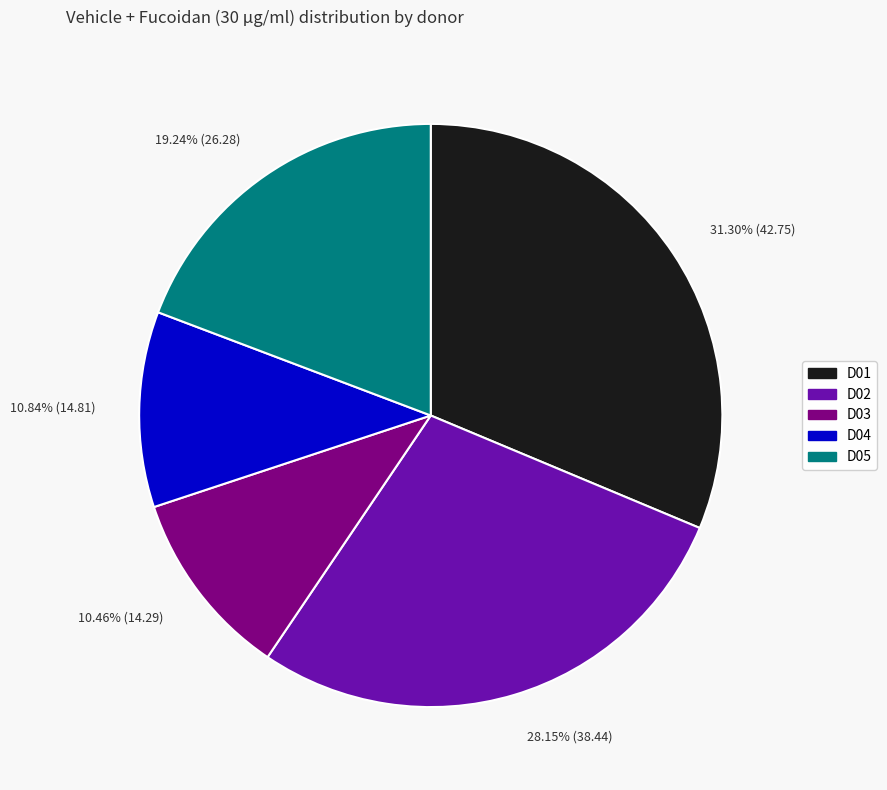

Is it true that D05 is 19% of the pie?

True